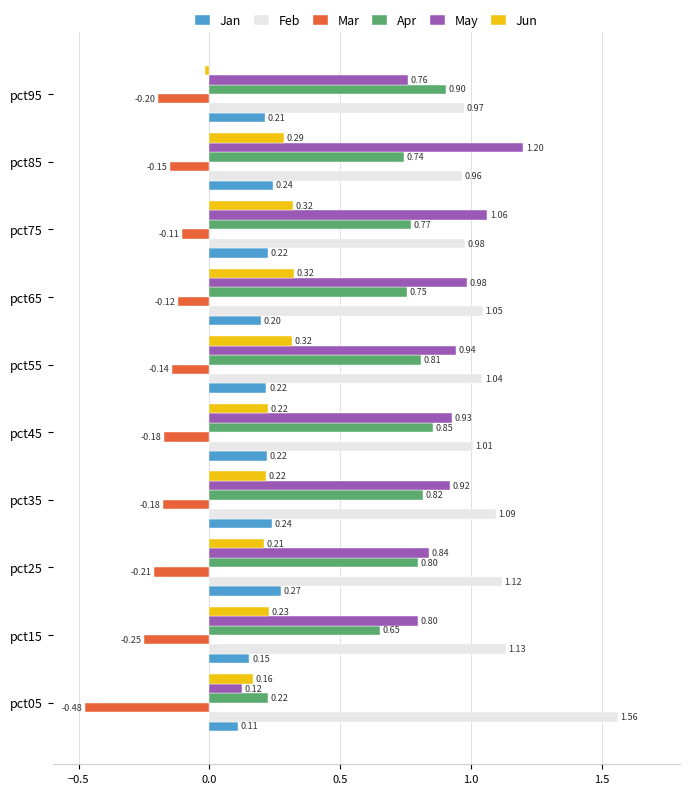

Rank the series at pct55 from highest to lowest value.

Feb, May, Apr, Jun, Jan, Mar